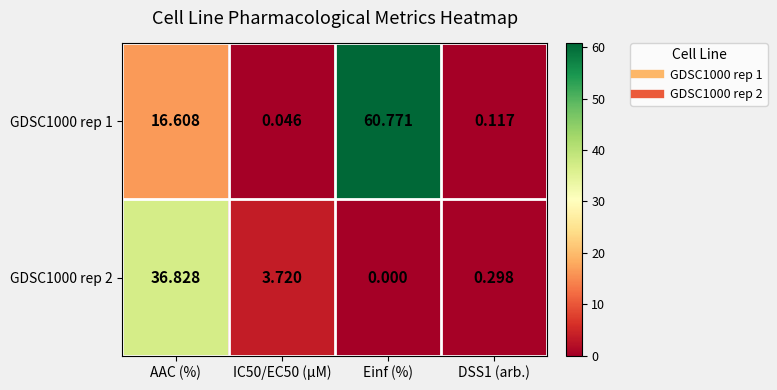

At how many categories does at least one series exceed 8?

2